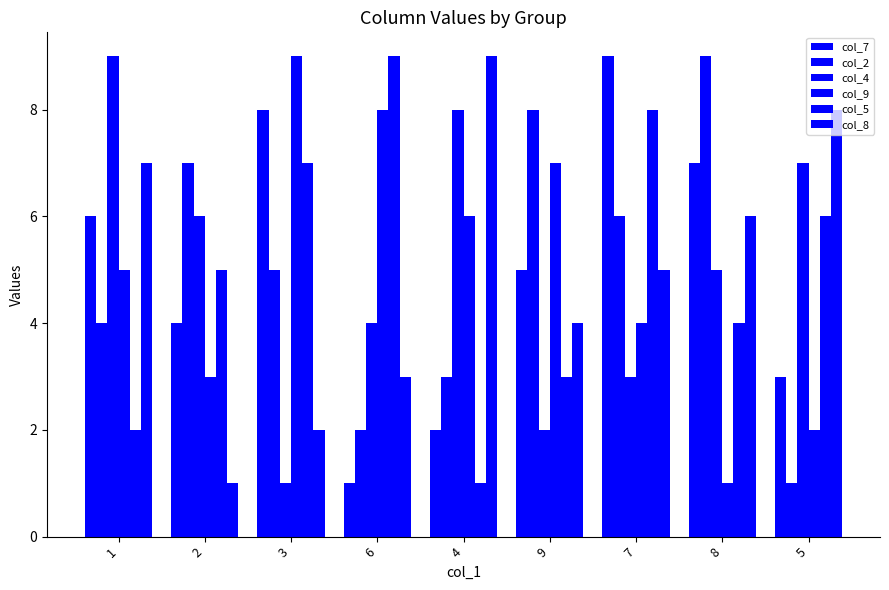

How many data points in col_2 are less than 5?

4